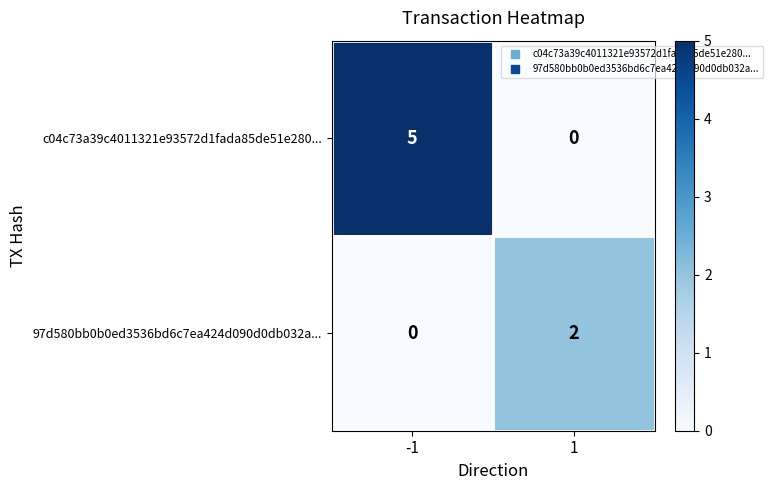

At which category does the chart reach its peak across all series?

-1